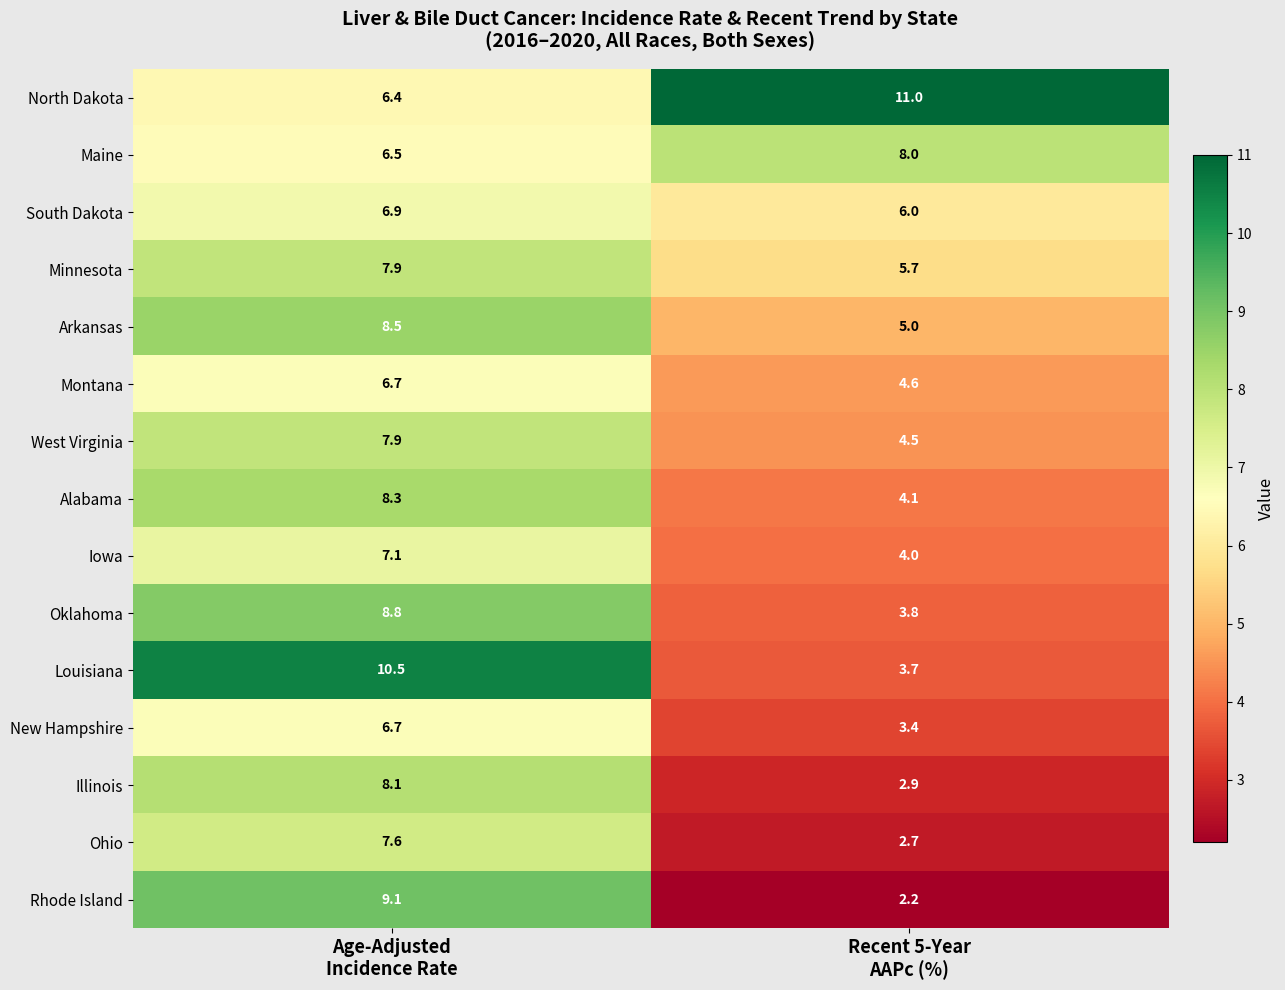

What is the lowest value of the Montana series?

4.6